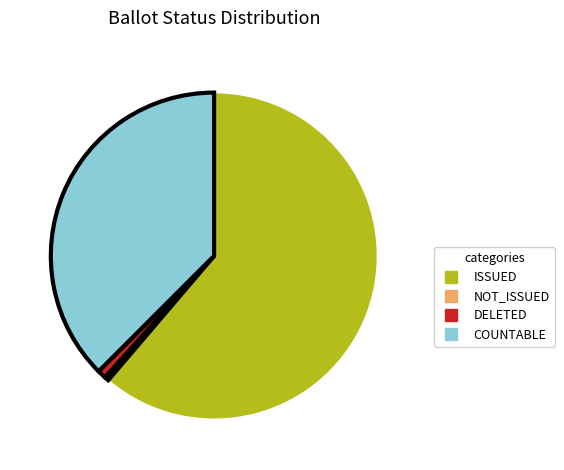

Is it true that NOT_ISSUED is 18% of the pie?

False